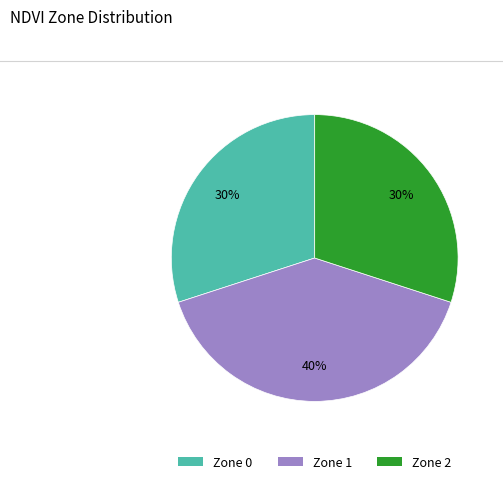

Is Zone 2 the majority of the pie?

No